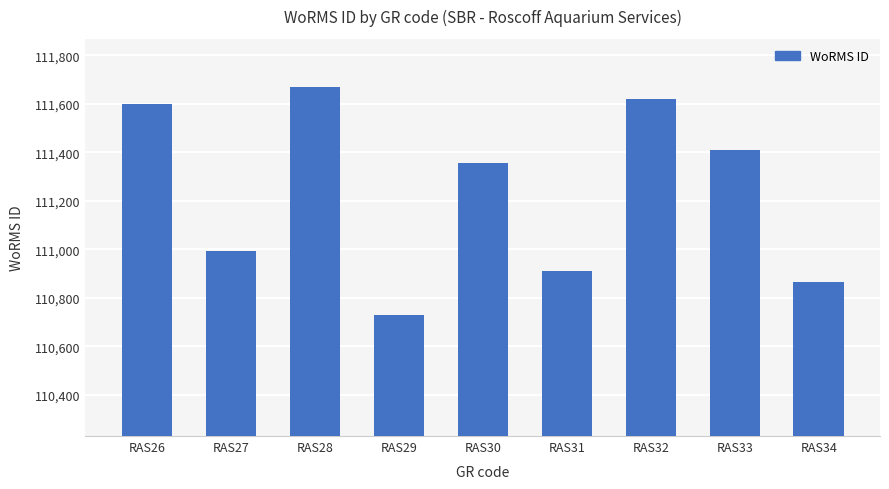

The chart shows a value of 28981 at RAS33. True or false?

False